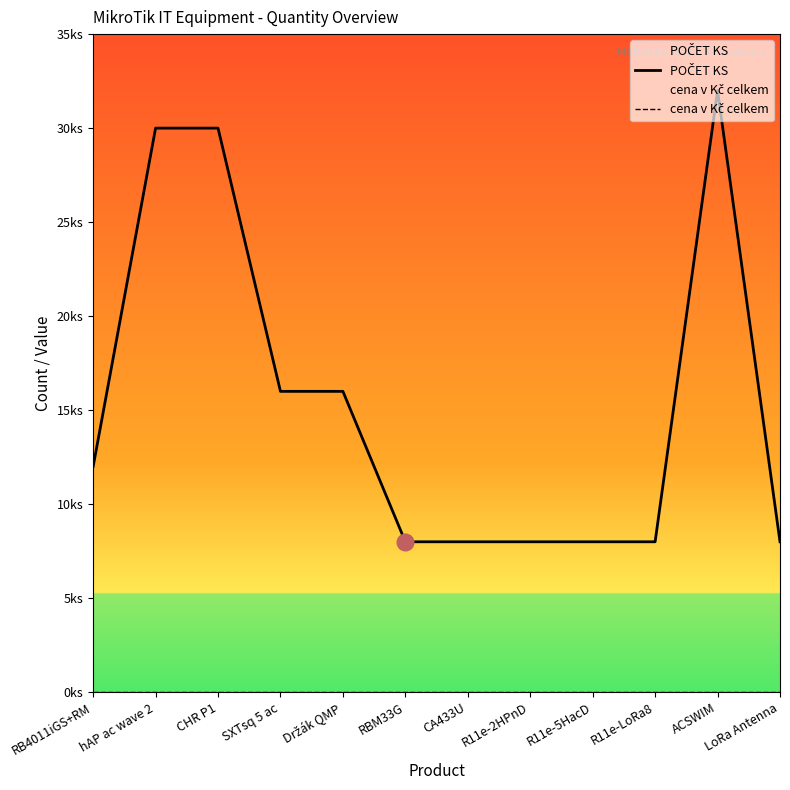

Reading right to left, extract all data points from this chart.

POČET KS: LoRa Antenna=8	ACSWIM=32	R11e-LoRa8=8	R11e-5HacD=8	R11e-2HPnD=8	CA433U=8	RBM33G=8	Držák QMP=16	SXTsq 5 ac=16	CHR P1=30	hAP ac wave 2=30	RB4011iGS+RM=12
cena v Kč celkem: LoRa Antenna=0	ACSWIM=0	R11e-LoRa8=0	R11e-5HacD=0	R11e-2HPnD=0	CA433U=0	RBM33G=0	Držák QMP=0	SXTsq 5 ac=0	CHR P1=0	hAP ac wave 2=0	RB4011iGS+RM=0